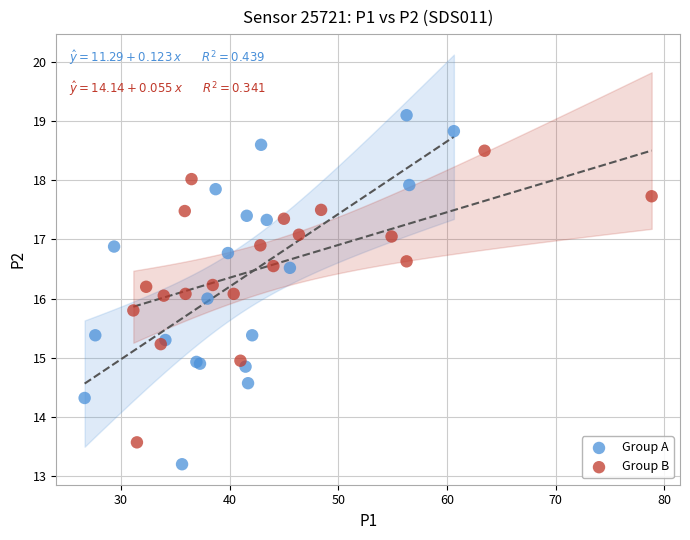

Which series contains the lowest Y value?

Group A